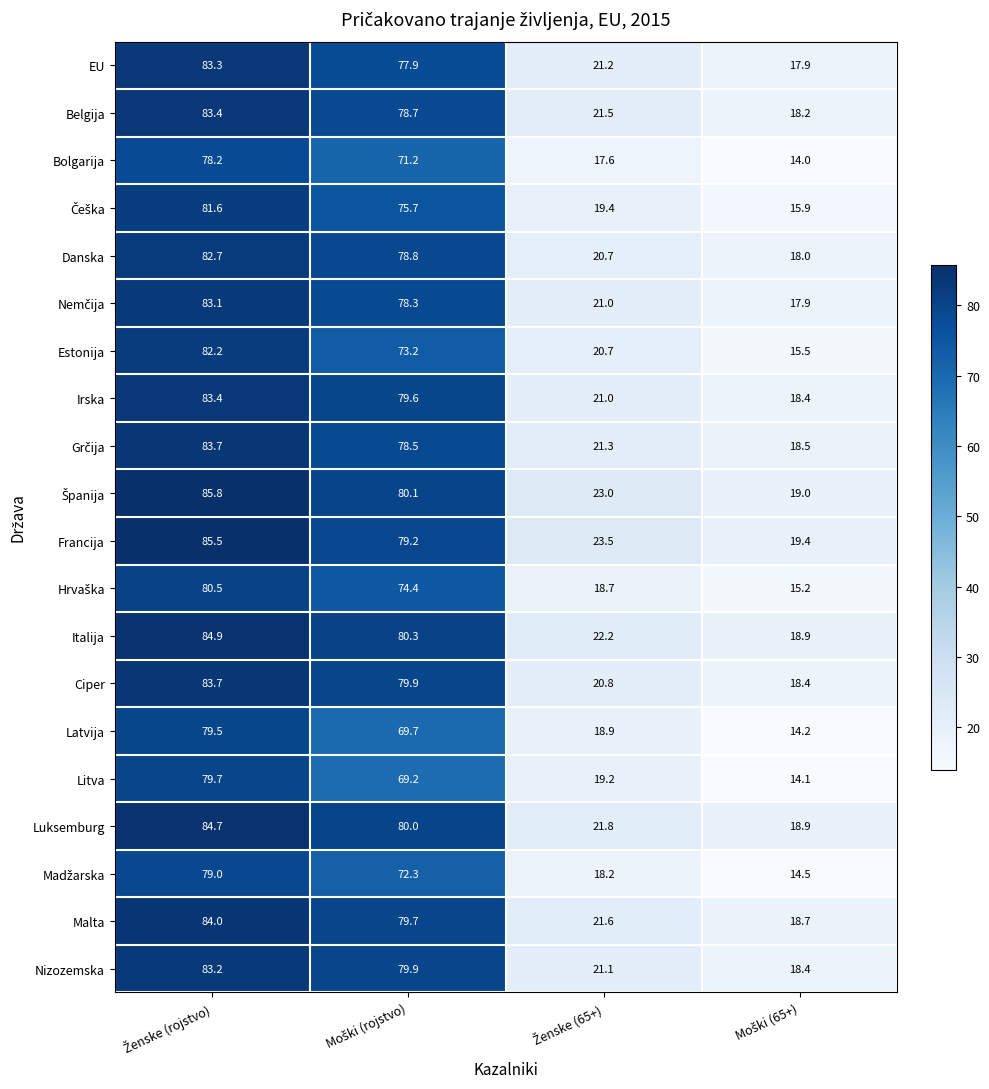

What is the minimum value for Ciper?

18.4